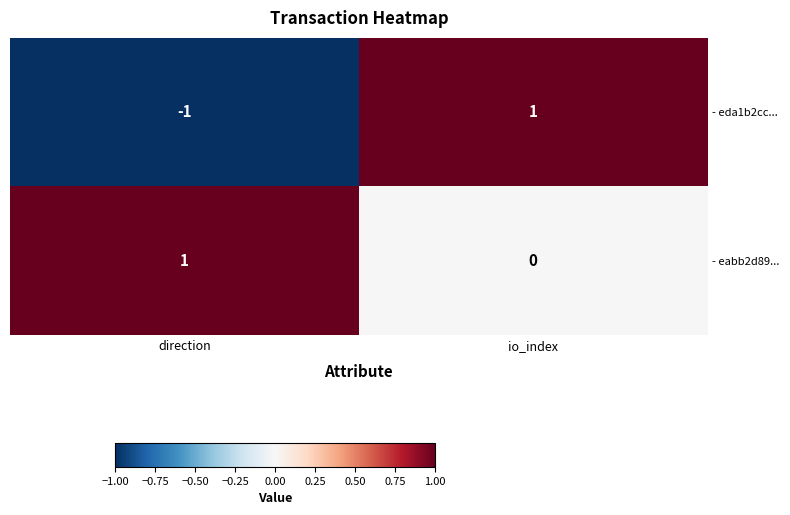

How many distinct data groups are displayed?

2